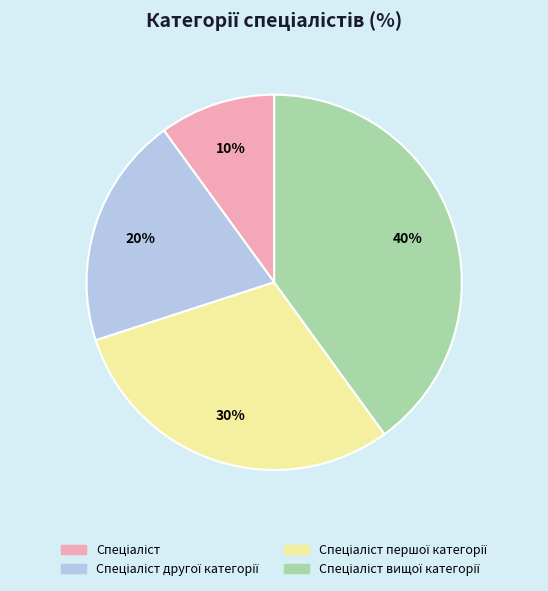

To the nearest percent, what is the difference between the largest and smallest slice percentages?

30%